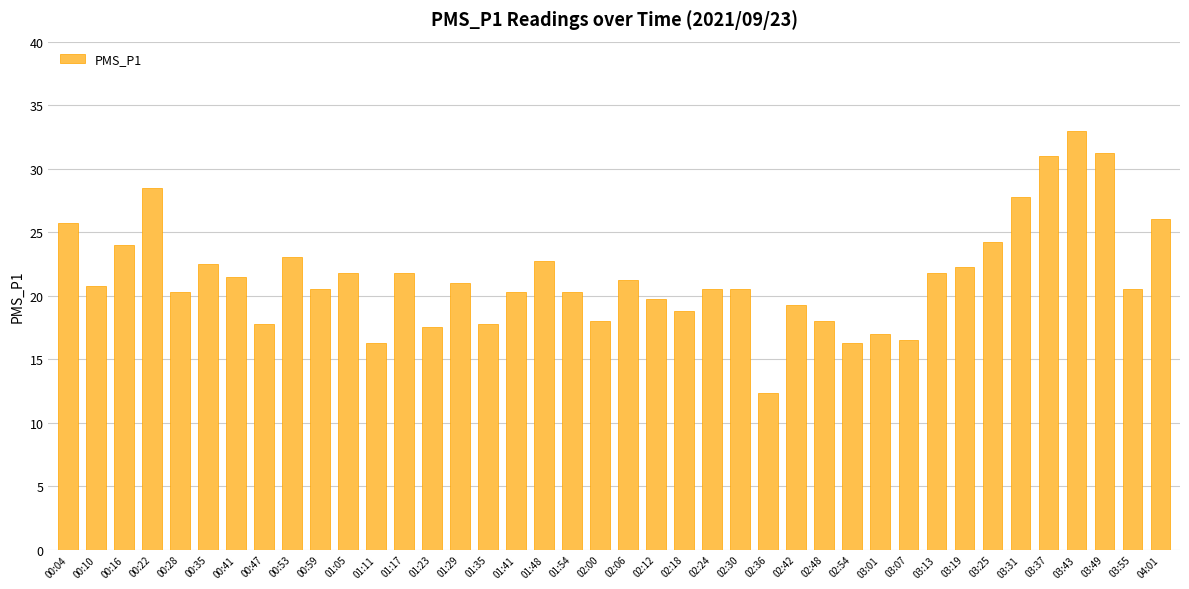

What is the difference between the maximum and minimum values?

20.7